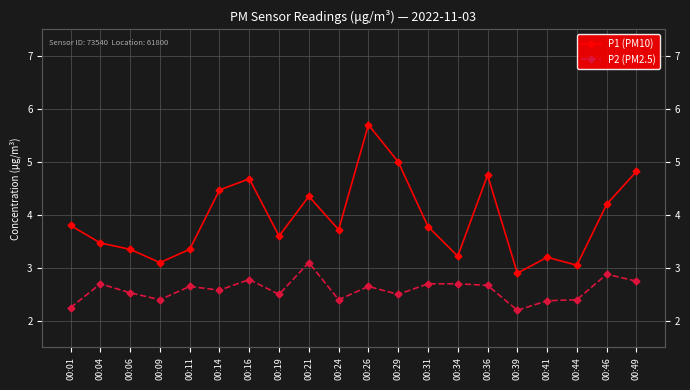

True or false: P2 (PM2.5) has a value of 4.4 at 00:06.

False